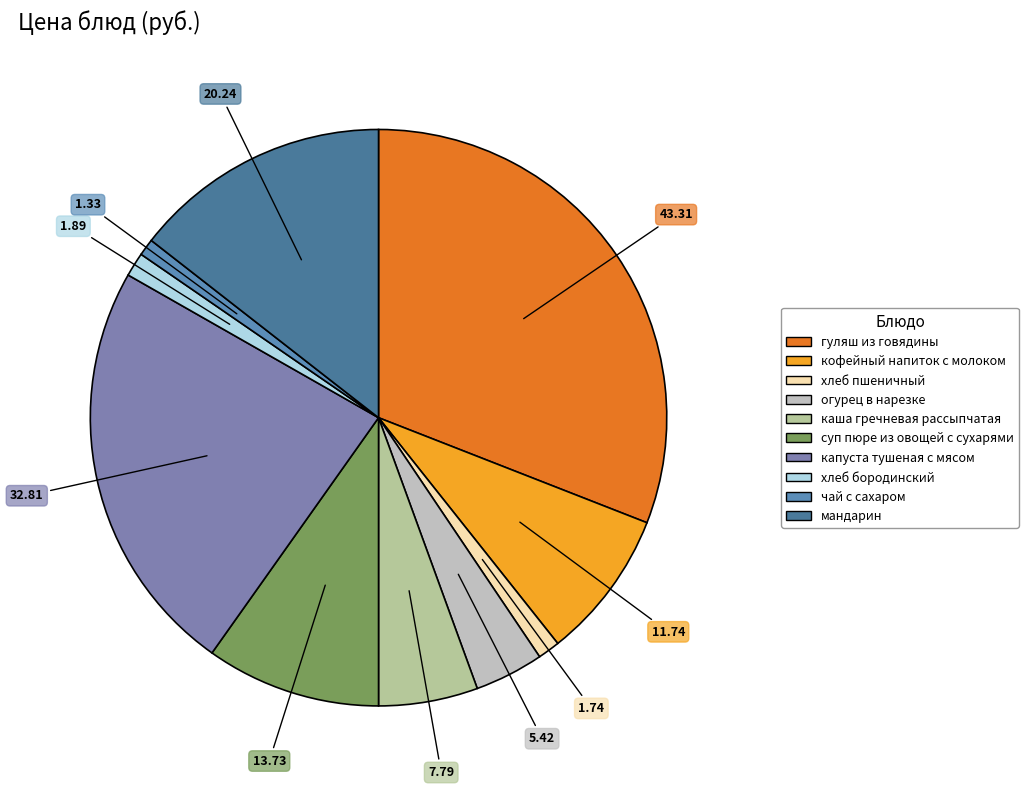

Which category has the biggest portion of the pie?

гуляш из говядины